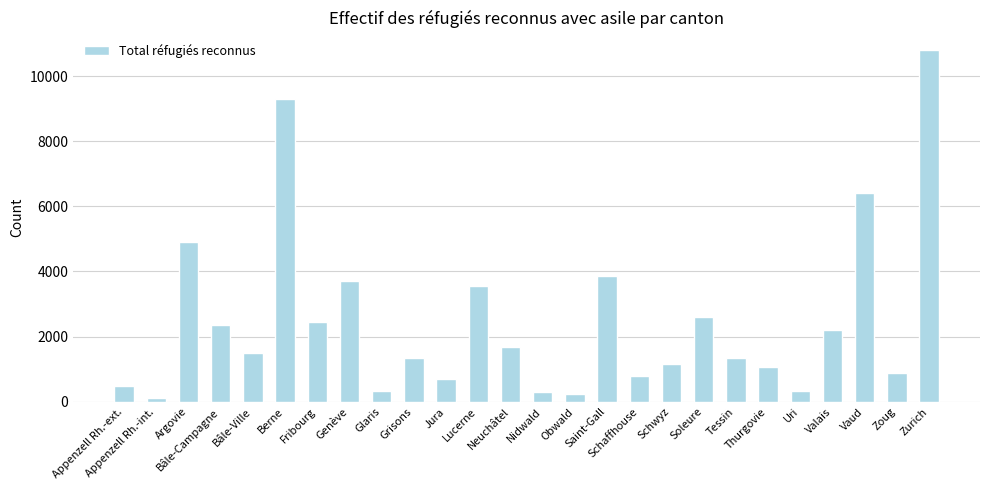

What is the sum of the values at Nidwald and Vaud?

6696